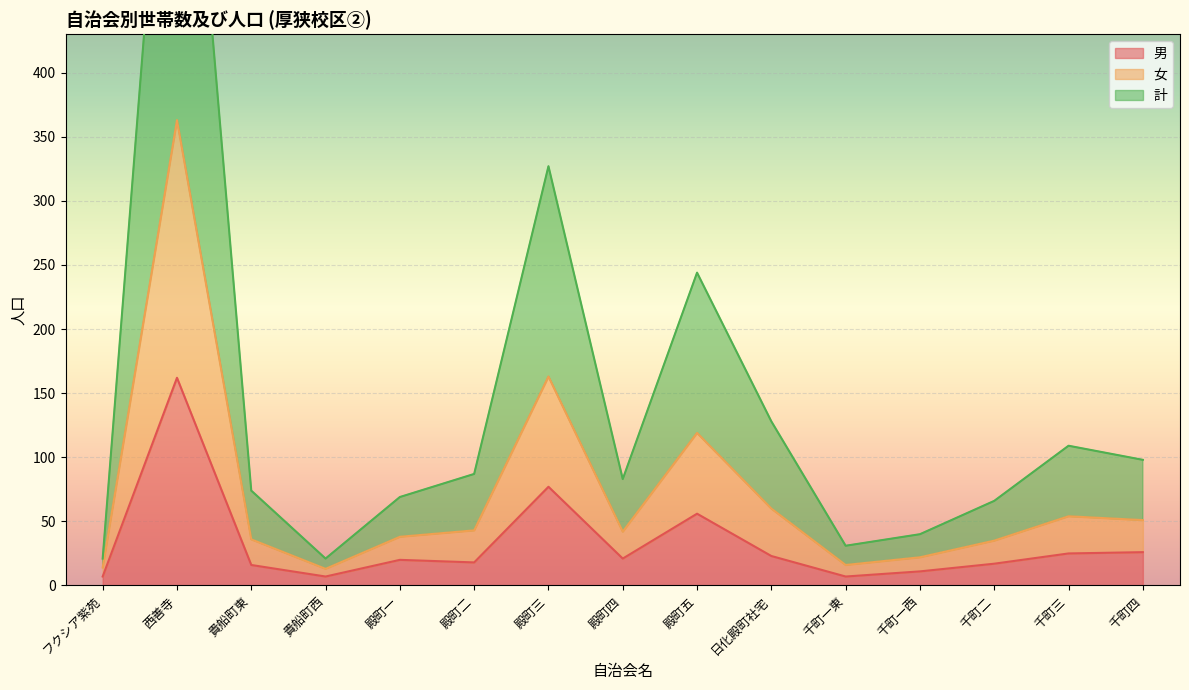

The 男 series shows 26 at 千町四. True or false?

True